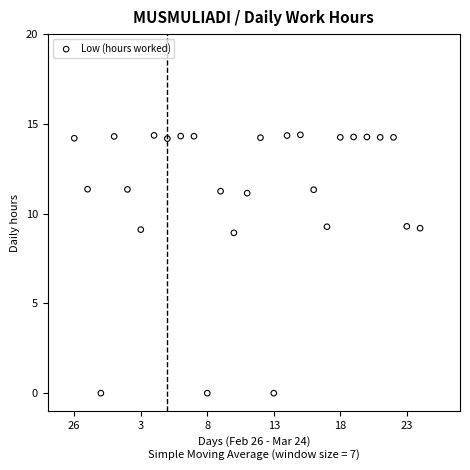

What is the range of Y values (max minus min)?

14.4